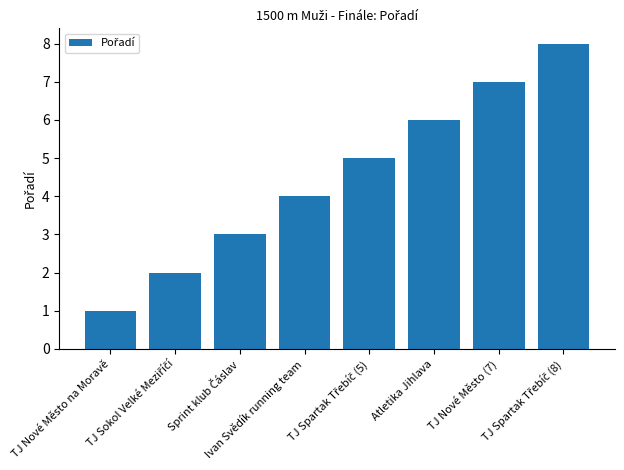

Are the bars horizontal?

No